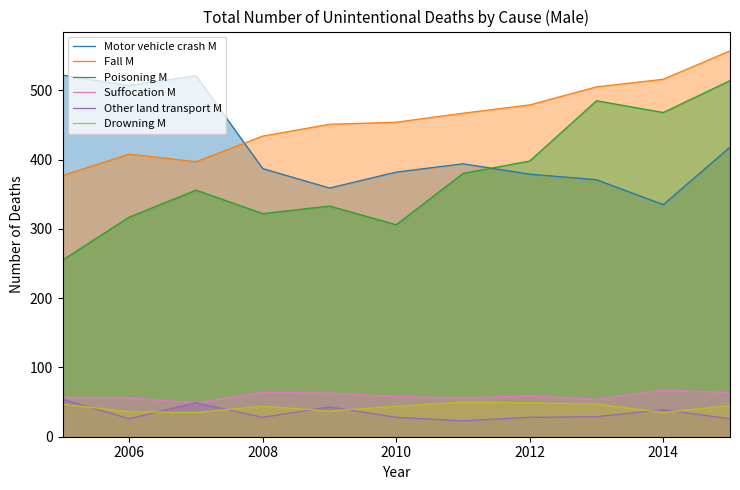

What is the value of the Other land transport M point at the 5th from the left?

43